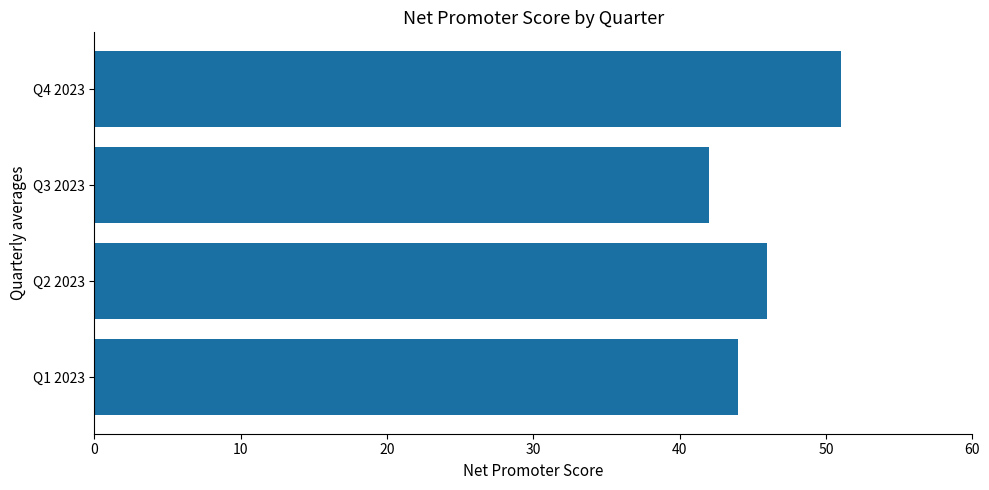

Reading bottom to top, what are all the values shown in this chart?

Q1 2023=44	Q2 2023=46	Q3 2023=42	Q4 2023=51